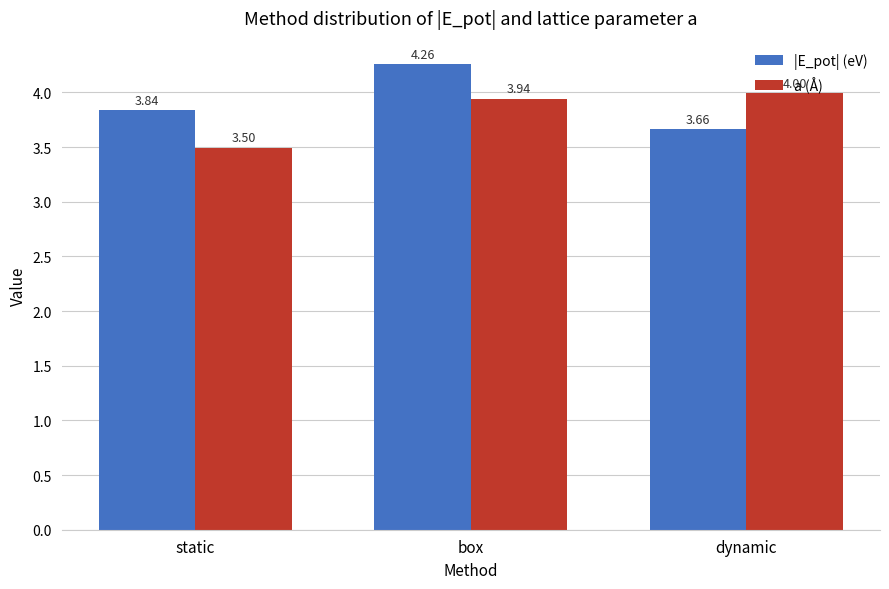

The value of a (Å) at box is 2.3. True or false?

False